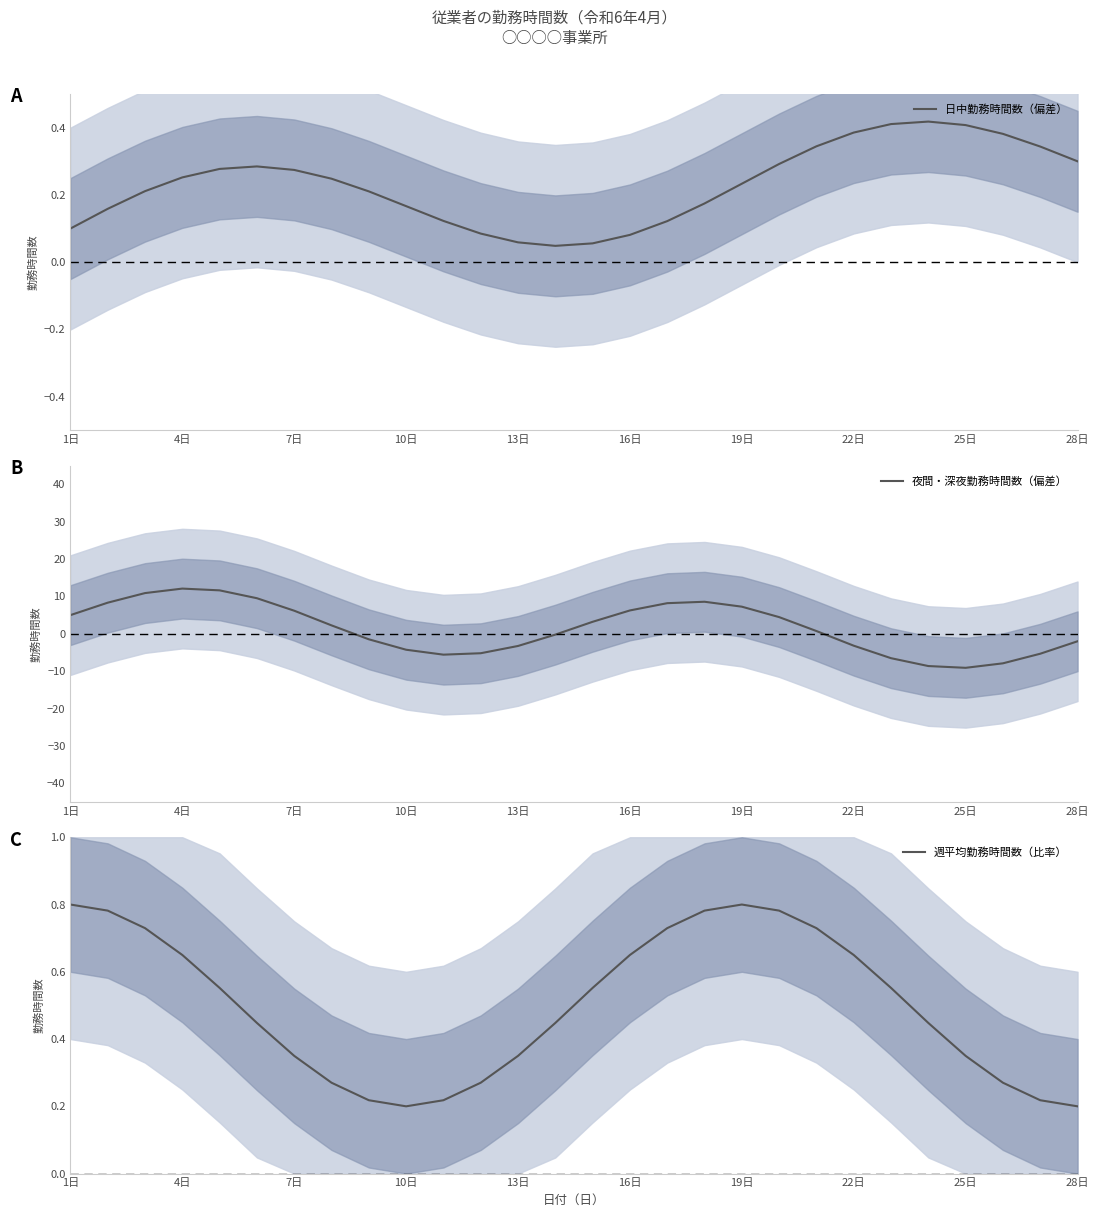

Is it true that 日中勤務時間数（偏差） equals 0.0 at 16日?

False